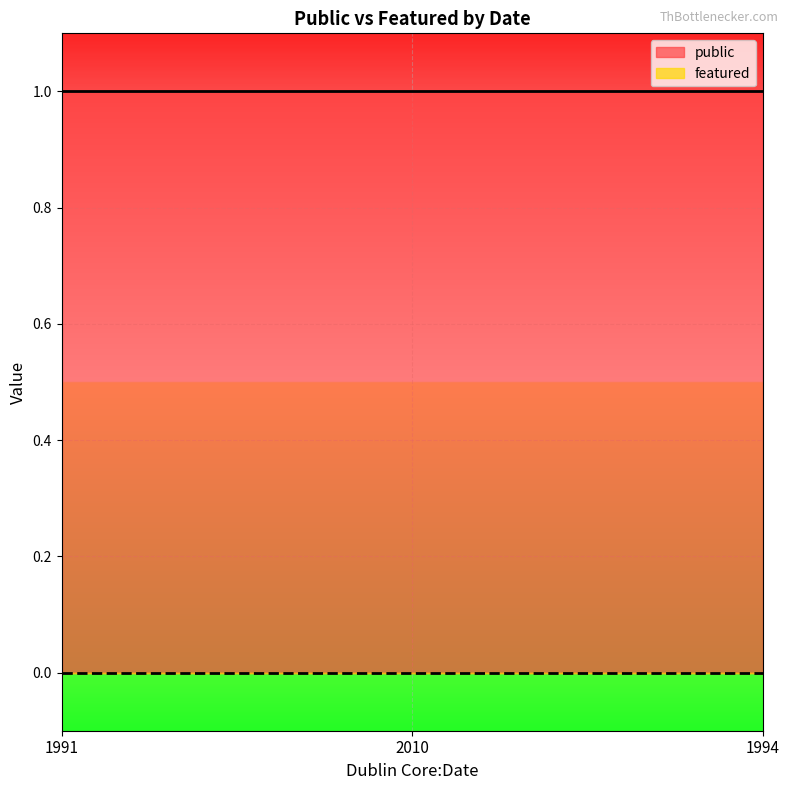

Rank the series at 2010 from highest to lowest value.

public, featured